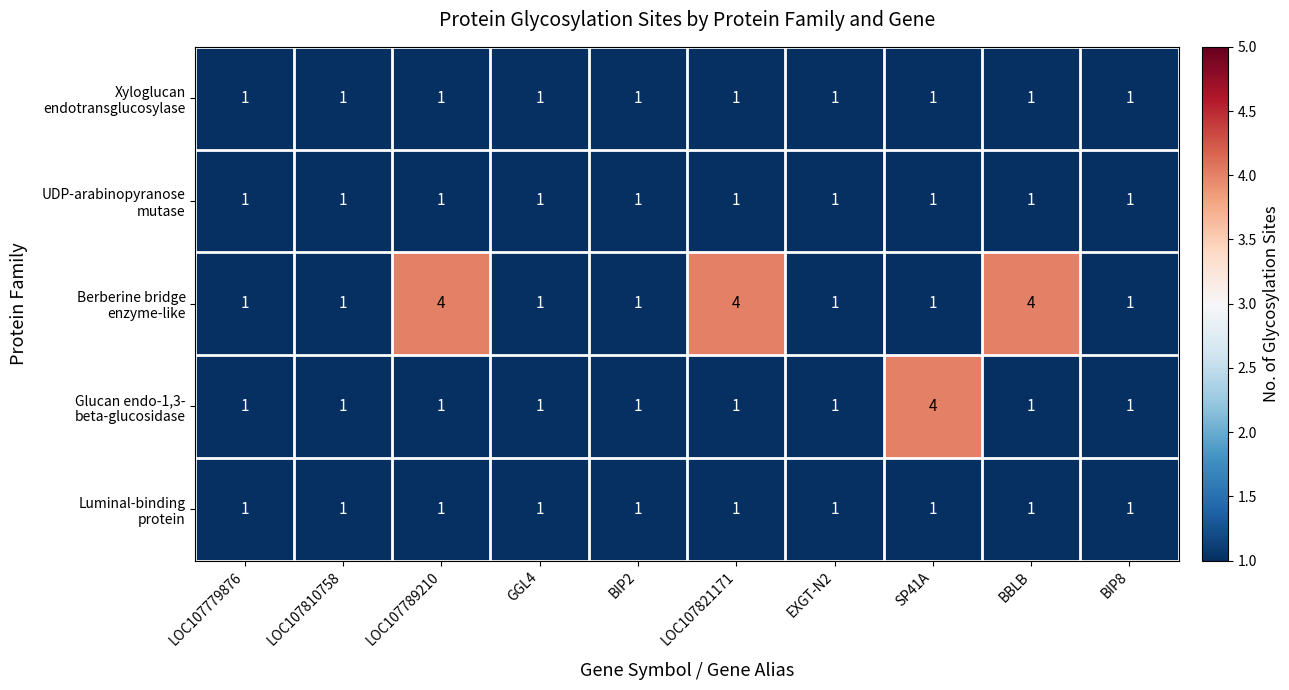

What is the spread (max minus min) of values at BBLB?

3